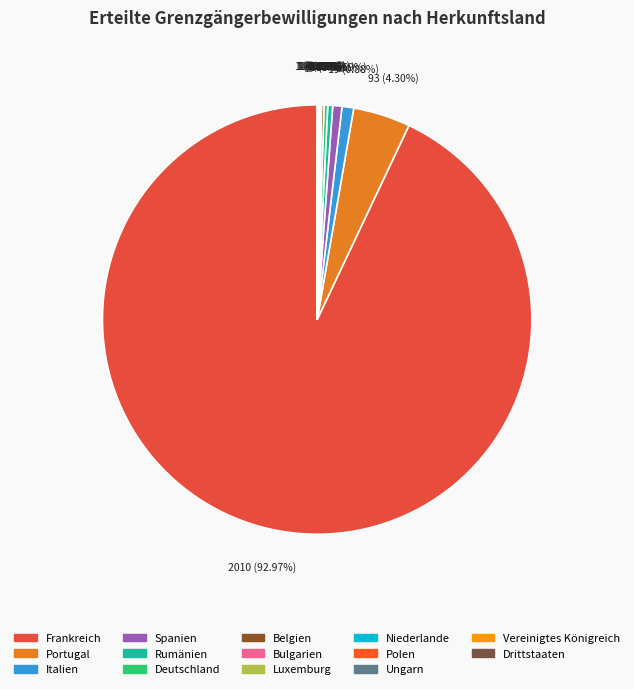

What is the change in value from Belgien to Niederlande?

-3